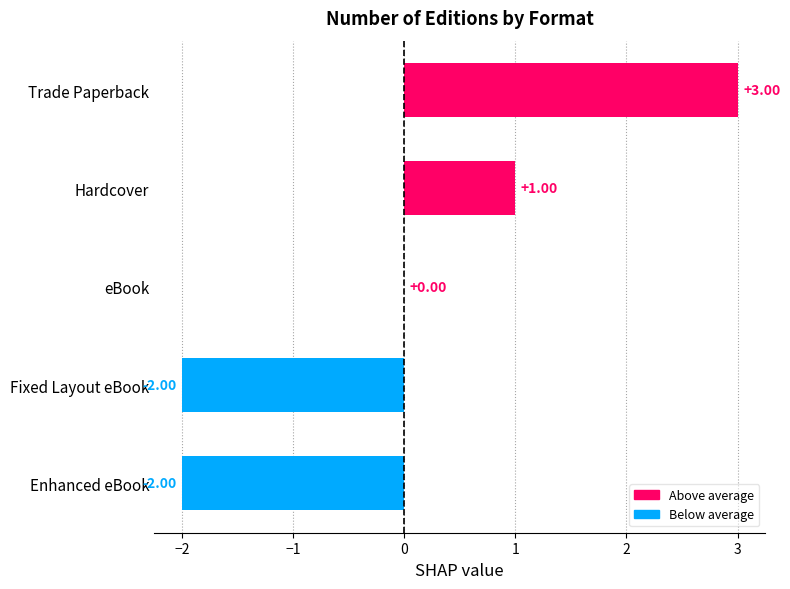

Where is the data nearest to the value 0?

eBook